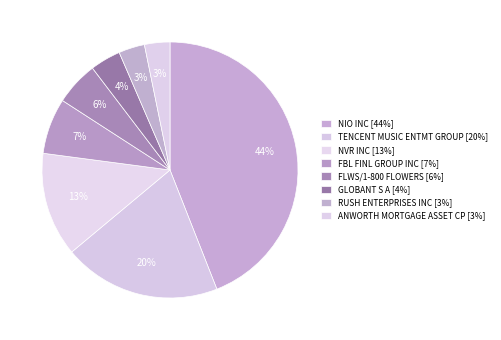

Is it true that FBL FINL GROUP INC is 1% of the pie?

False